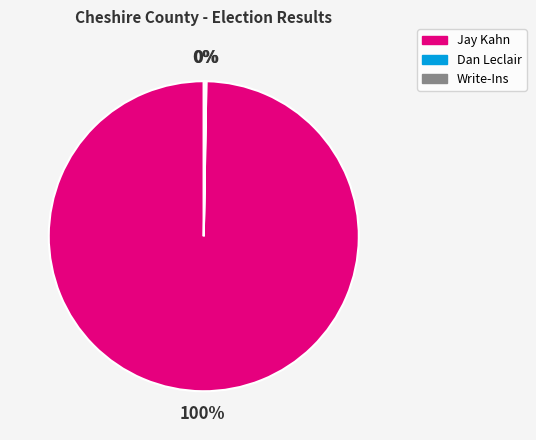

Which slice is the largest?

Jay Kahn